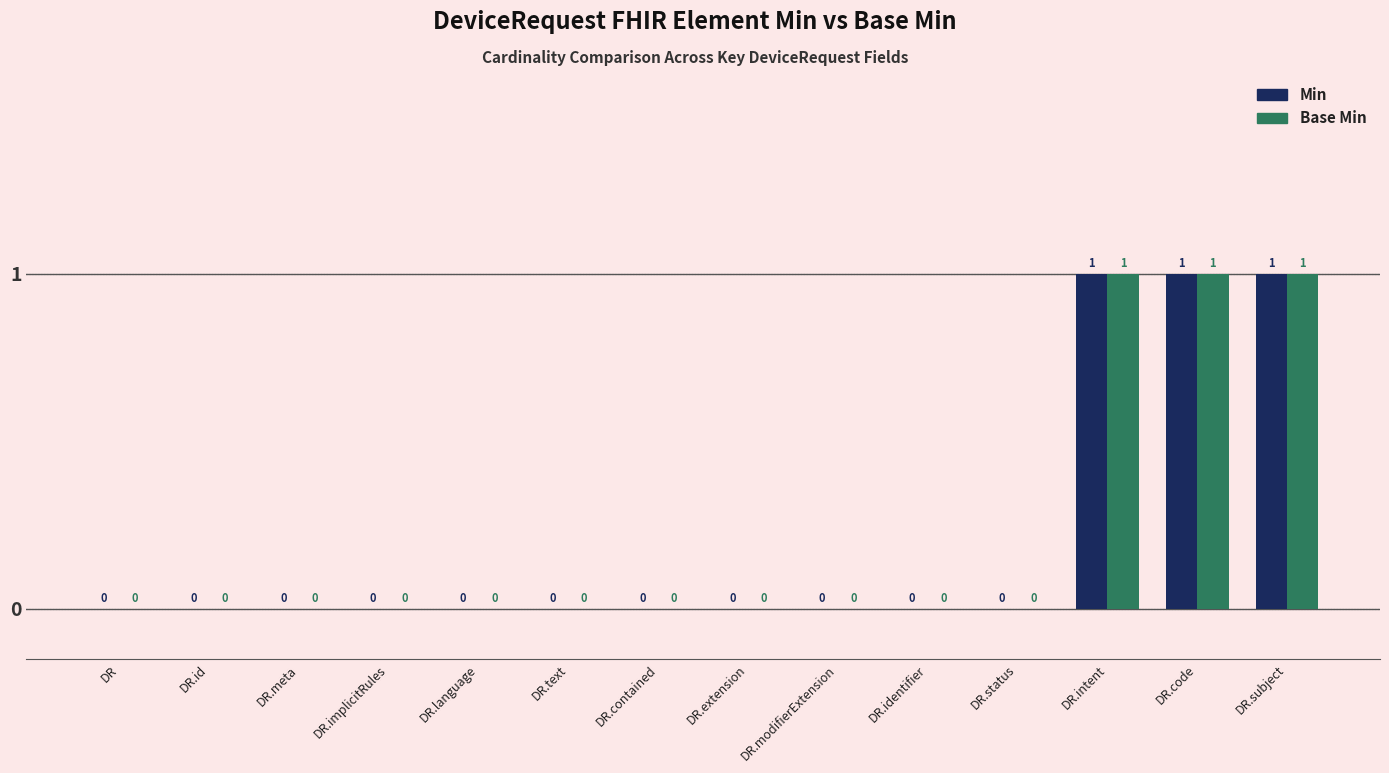

How many groups of bars are there?

14